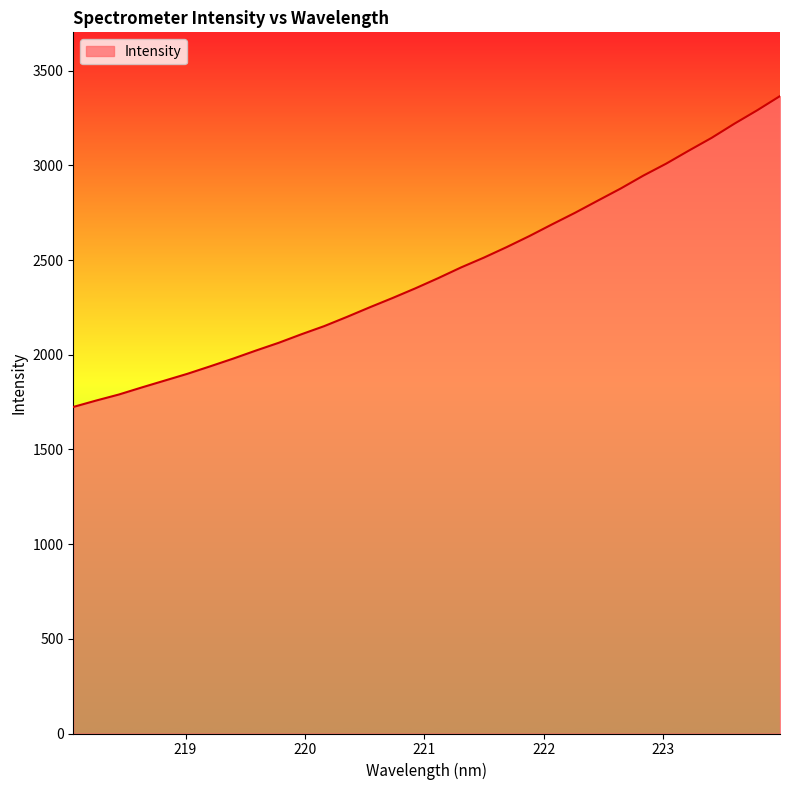

True or false: the data has more than 0 interior local peaks.

False